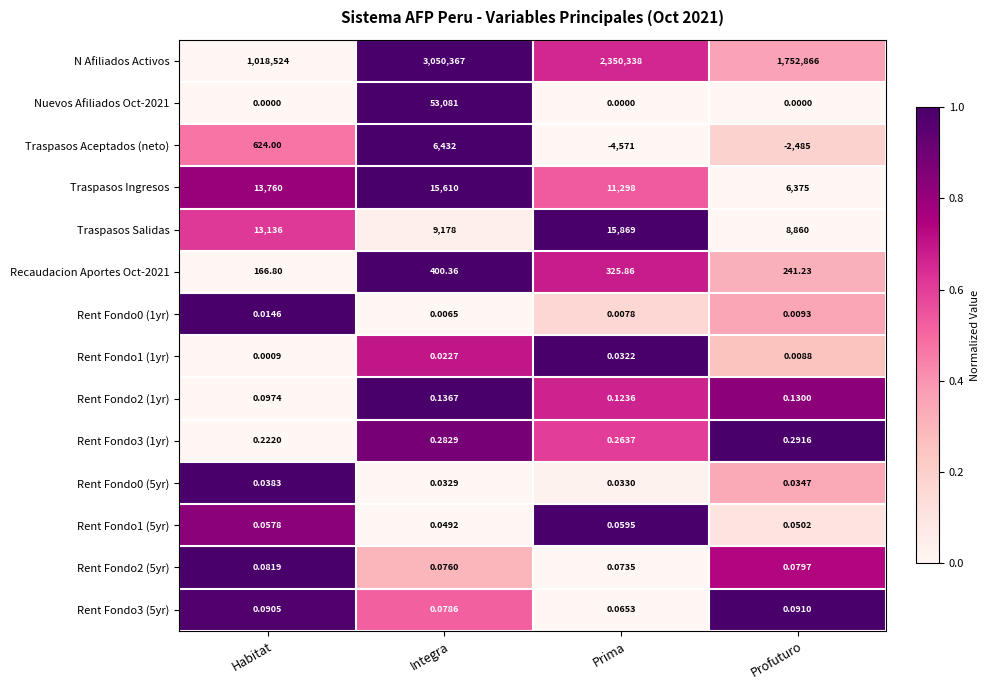

How many distinct data groups are displayed?

14